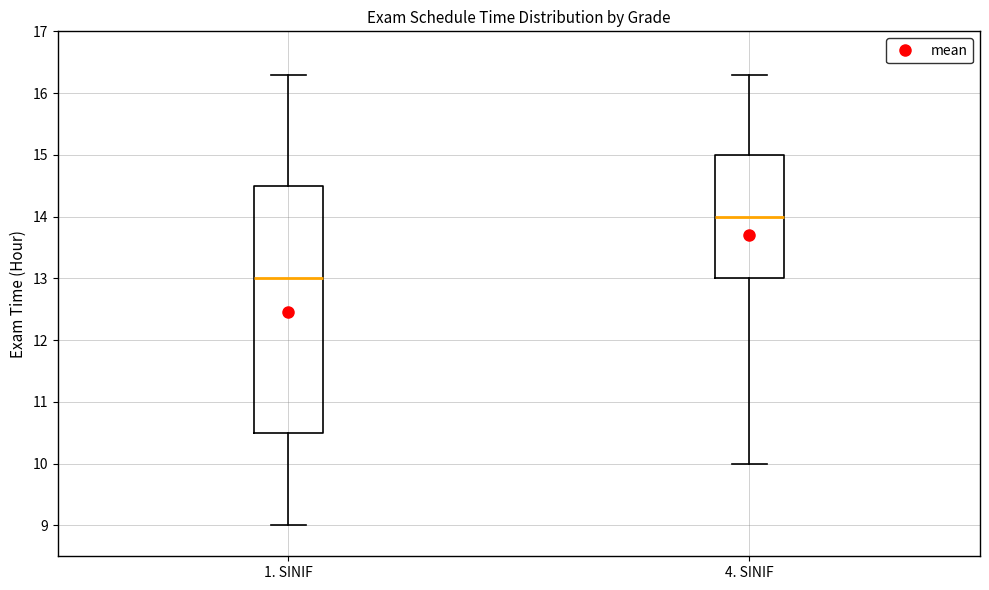

Which box is the tallest, from its lower edge to its upper edge?

1. SINIF